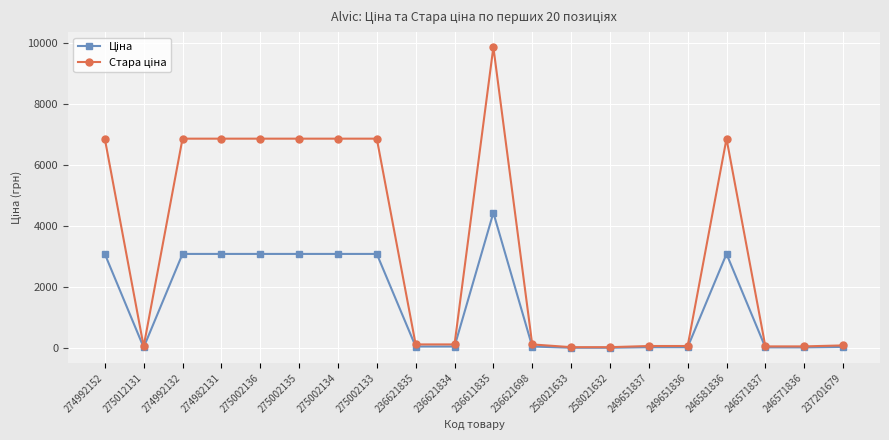

At which category does the chart reach its peak across all series?

236611835